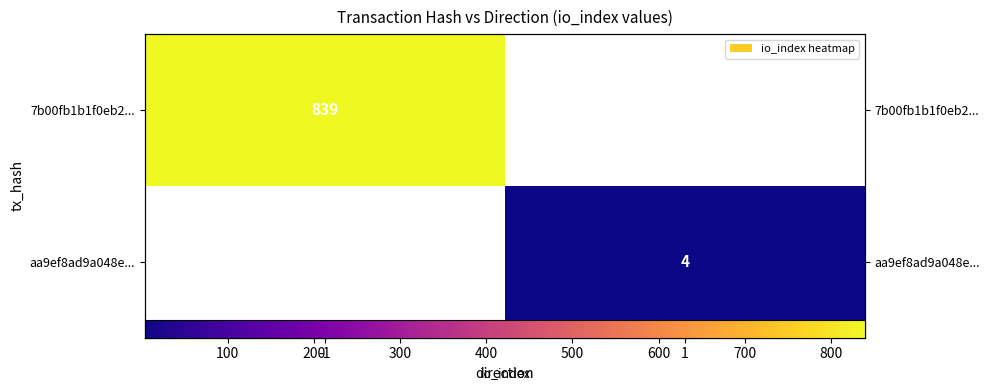

Rank the series at -1 from lowest to highest value.

7b00fb1b1f0eb2..., aa9ef8ad9a048e...